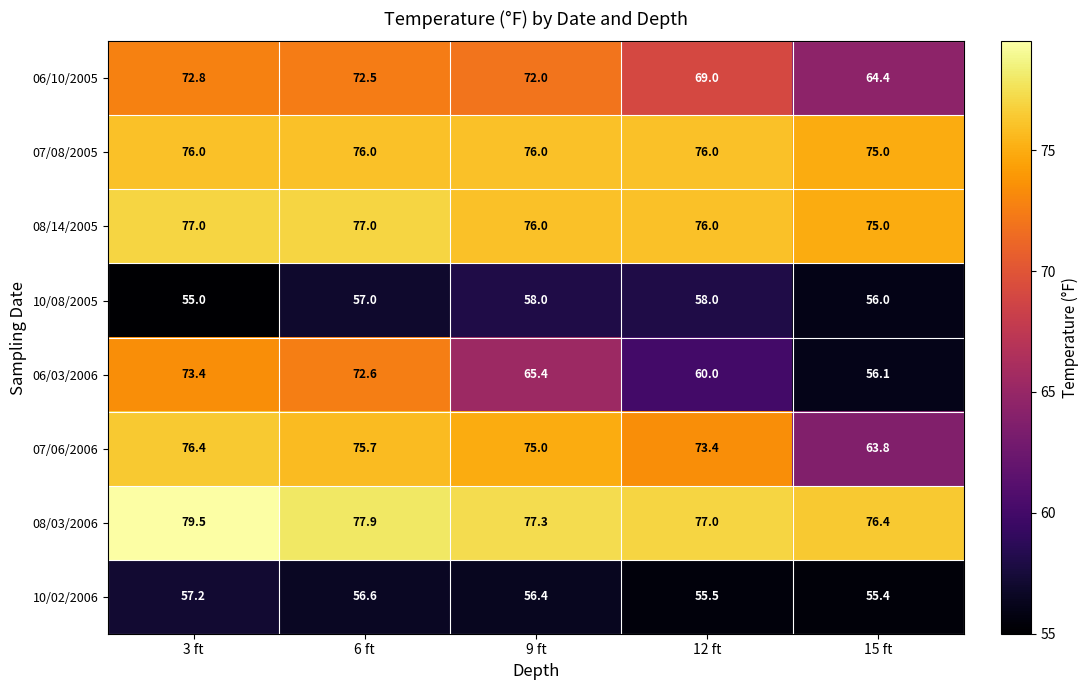

Where is 10/08/2005 nearest to the value 56?

15 ft